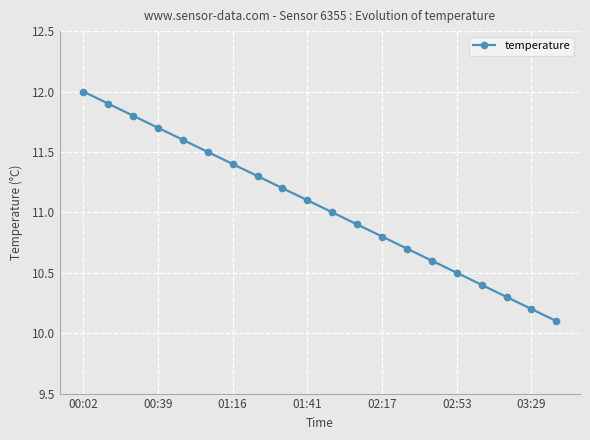

What is the average value?

11.1